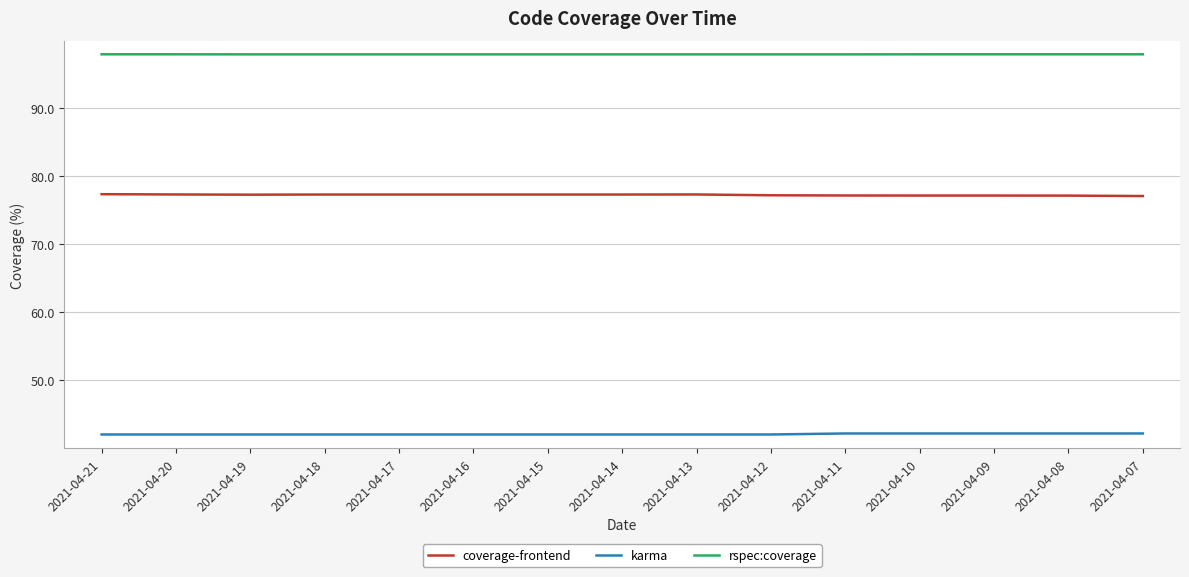

What is the total value across all series at 2021-04-12?

217.1